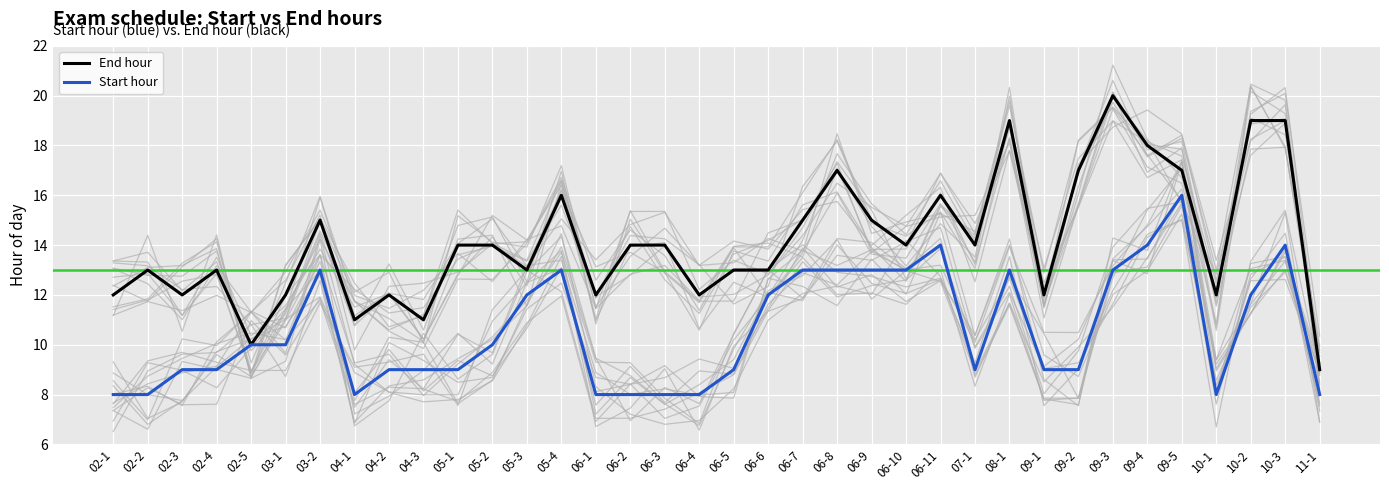

The Start hour series shows 21 at 06-9. True or false?

False